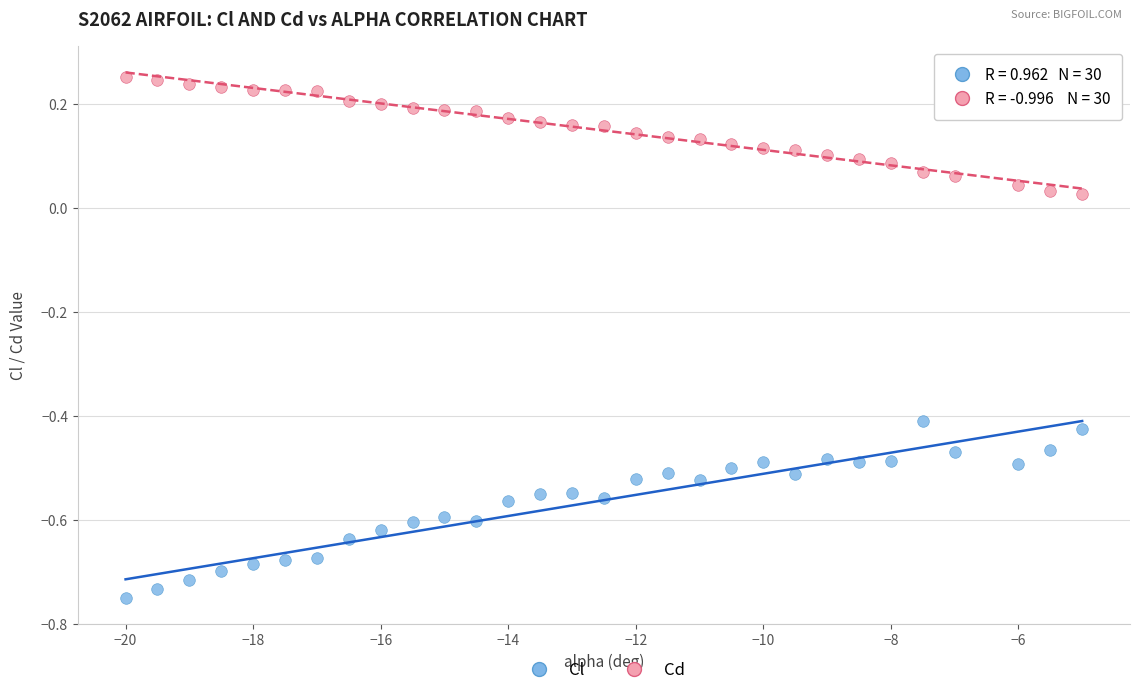

Across all data points, what is the range of X values (max minus min)?

15.0